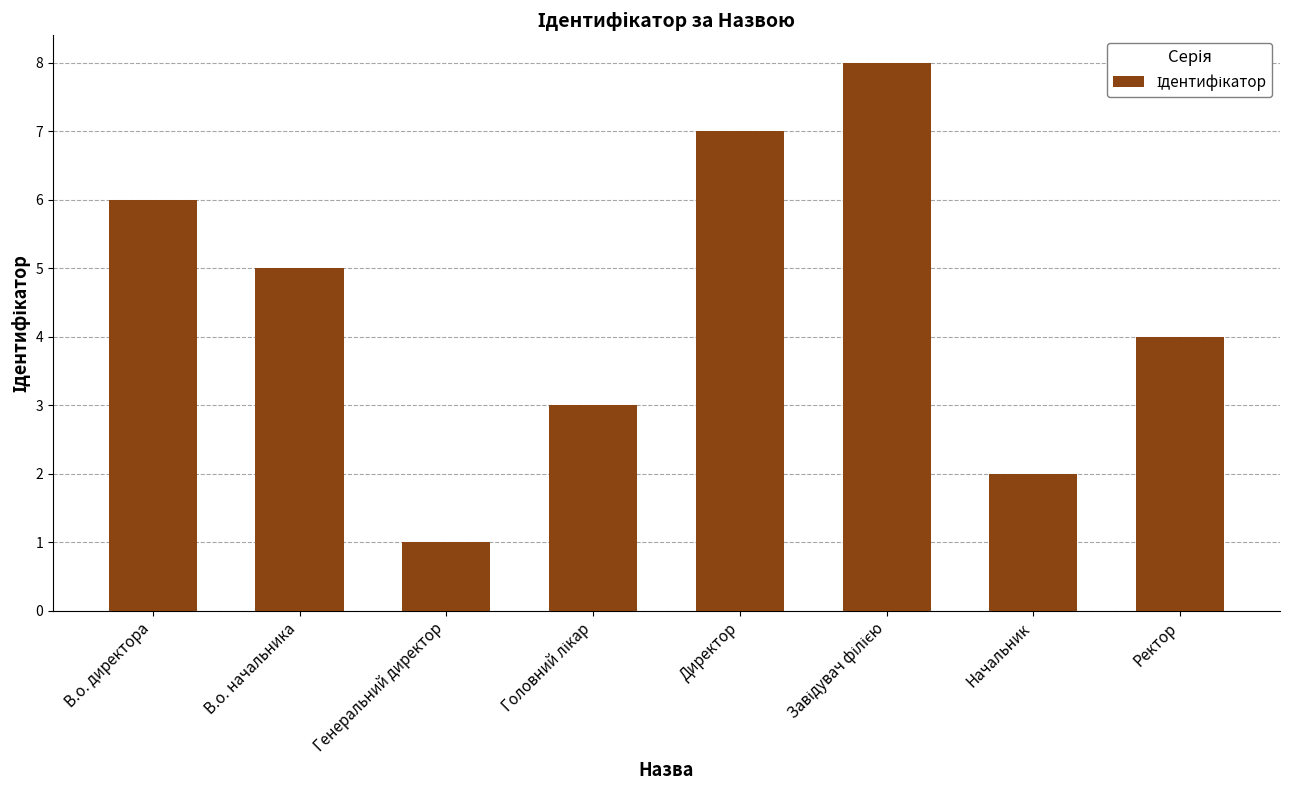

Approximately how many times larger is the value at Начальник compared to Ректор?

0.5